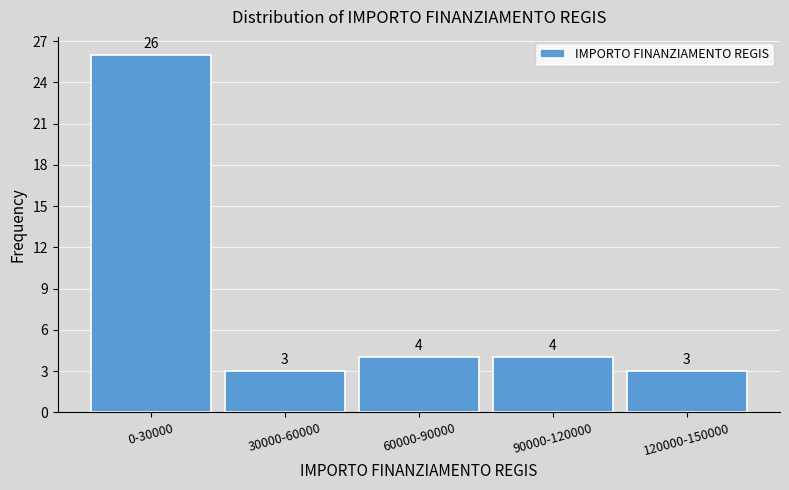

Reading left to right, what are all the values shown in this chart?

26	3	4	4	3